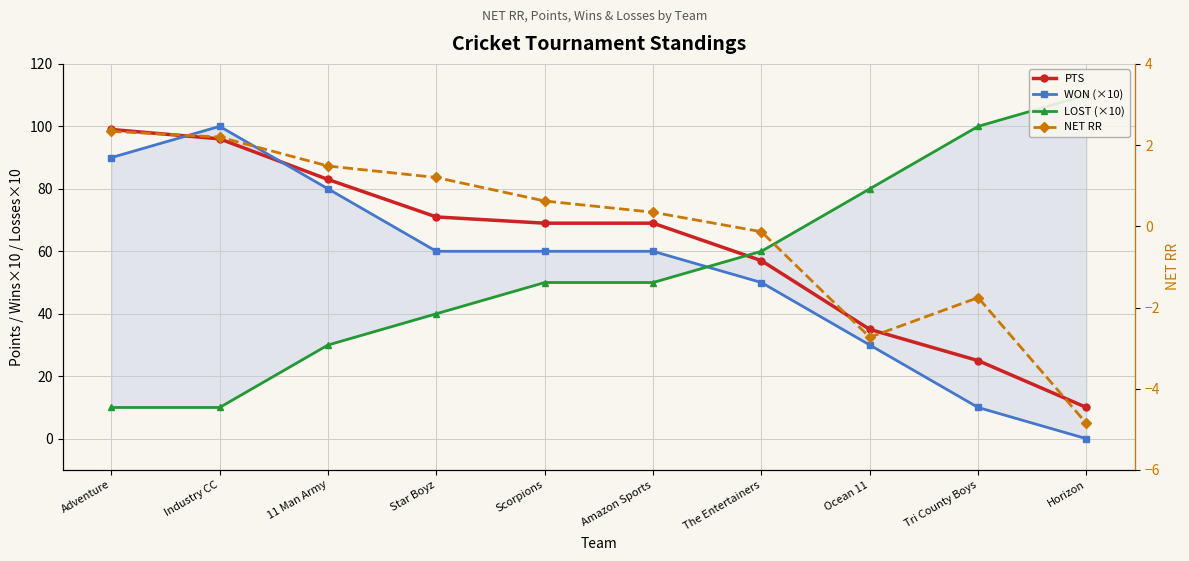

What is the smallest value displayed?

-4.9